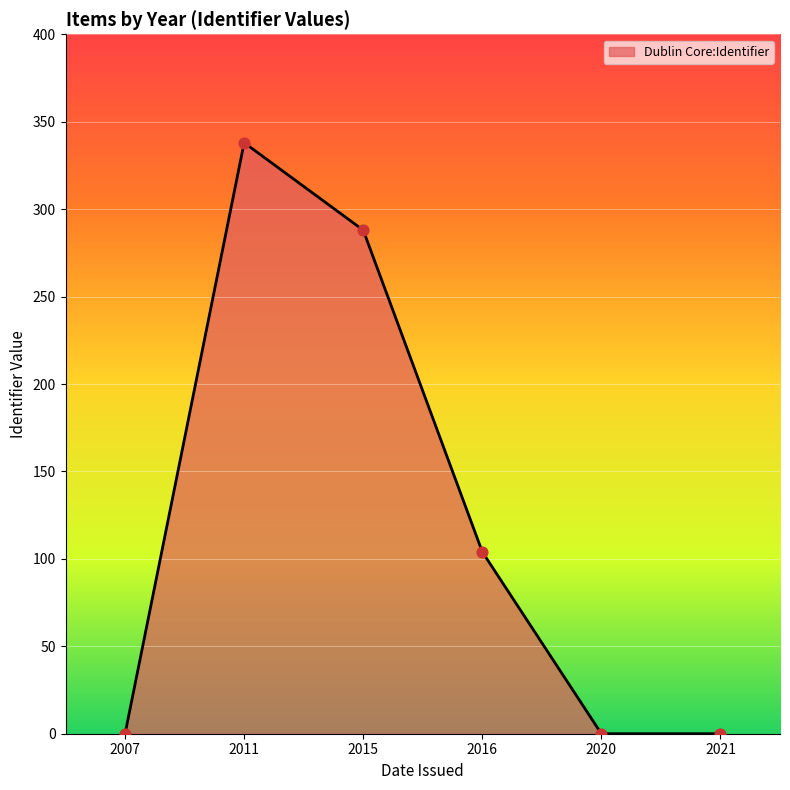

Which has a higher value, 2011 or 2020?

2011